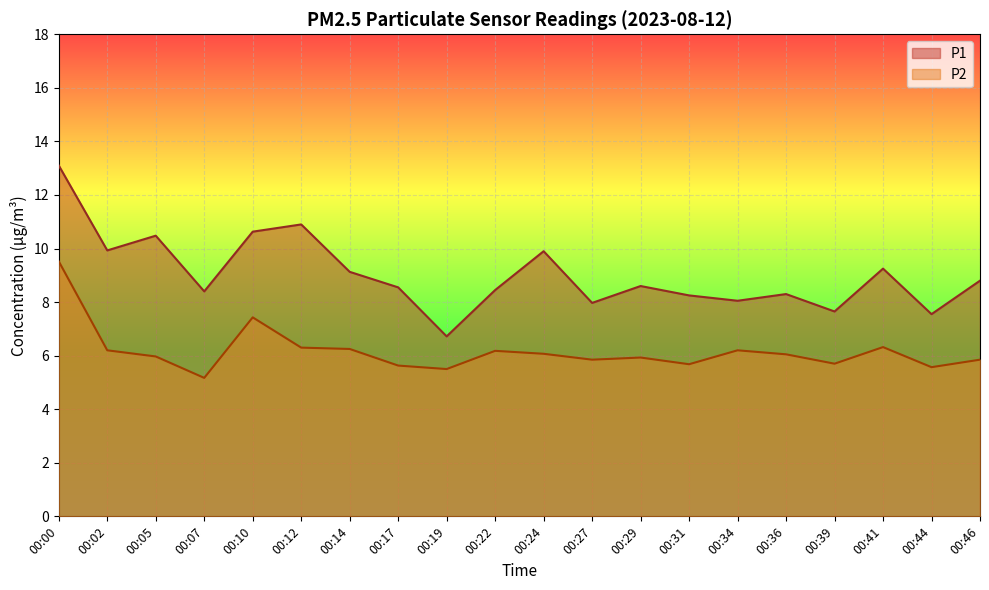

In P2, how many points are higher than both neighbors (excluding endpoints)?

5